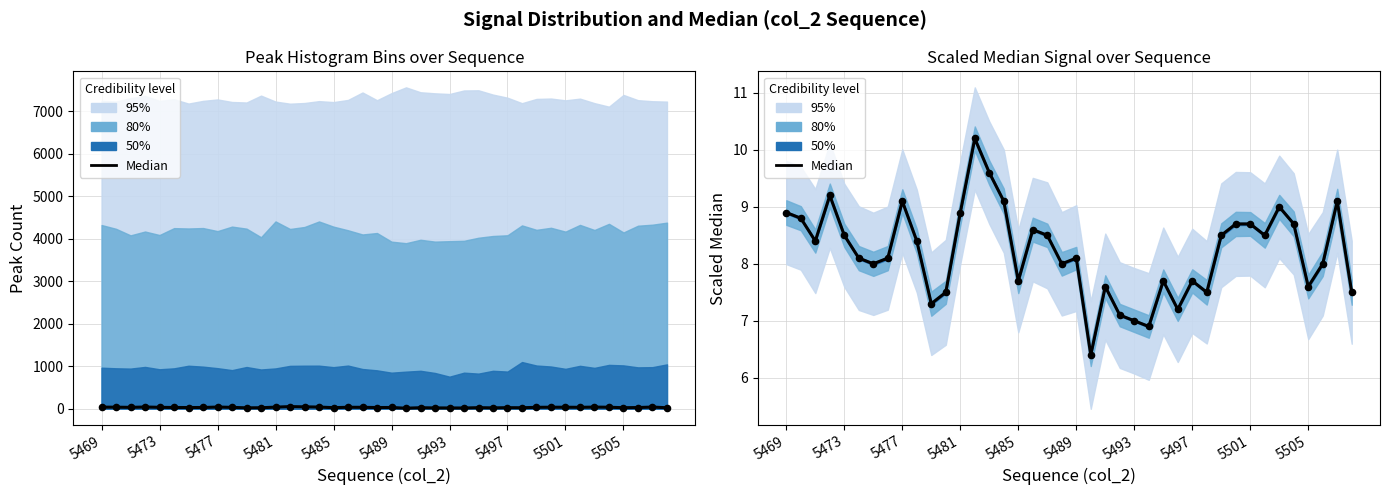

Between 32 and 21, which is larger?

32